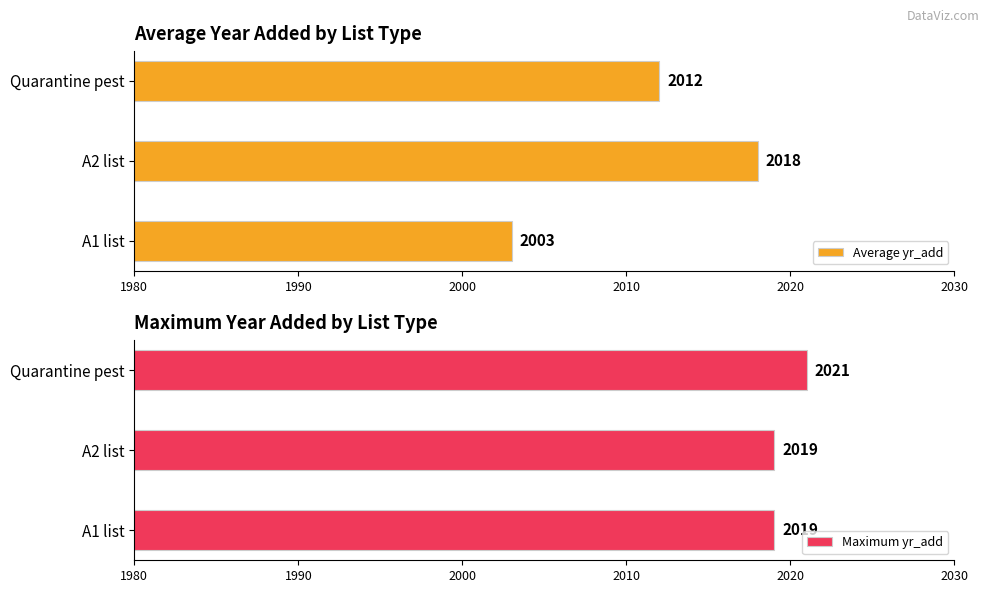

What are all the series names shown in the legend?

Average yr_add, Maximum yr_add